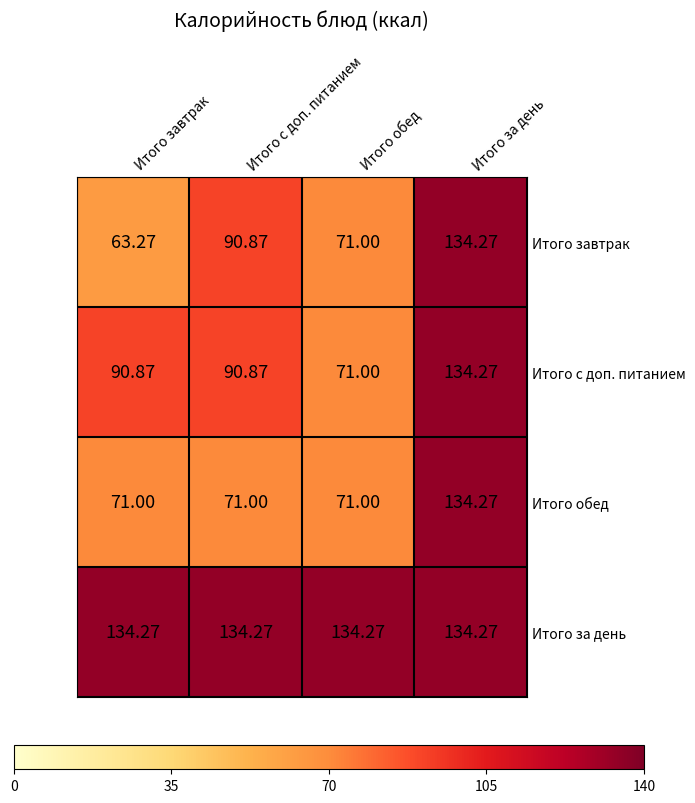

At which category is the sum across all series the highest?

Итого за день